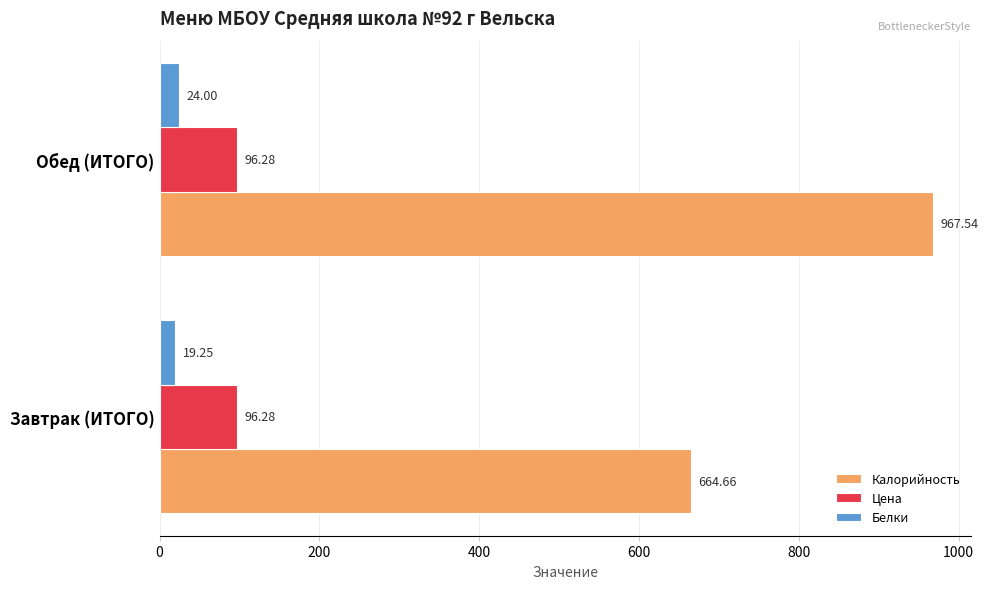

What is the average value of the Белки series?

21.6